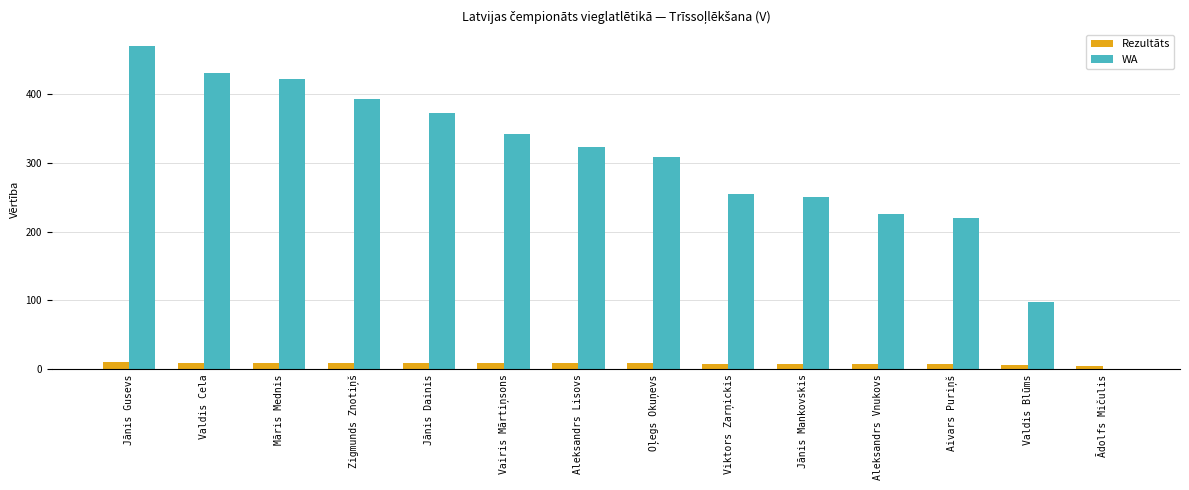

What is the average value of the Rezultāts series?

8.5